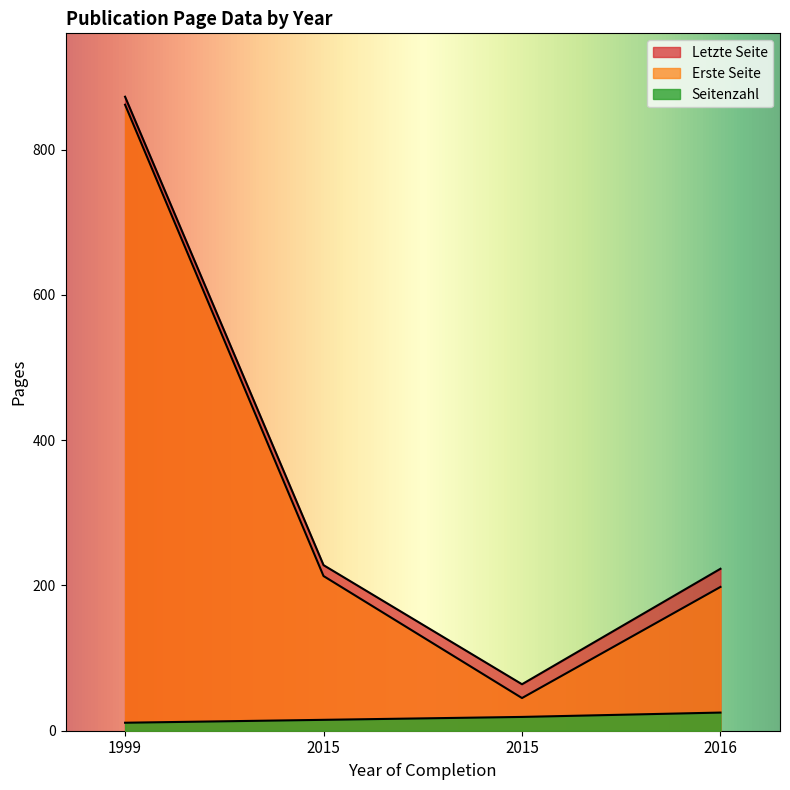

At which label does Erste Seite reach its minimum?

2015